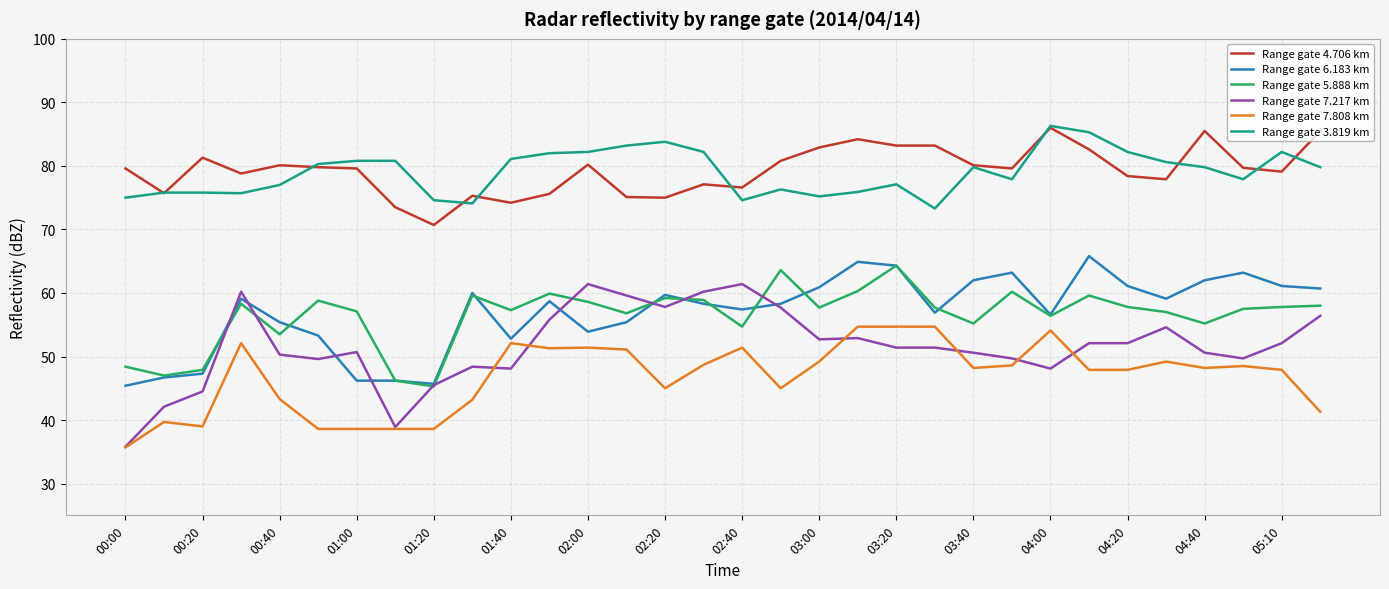

Does the chart have visible grid lines?

Yes